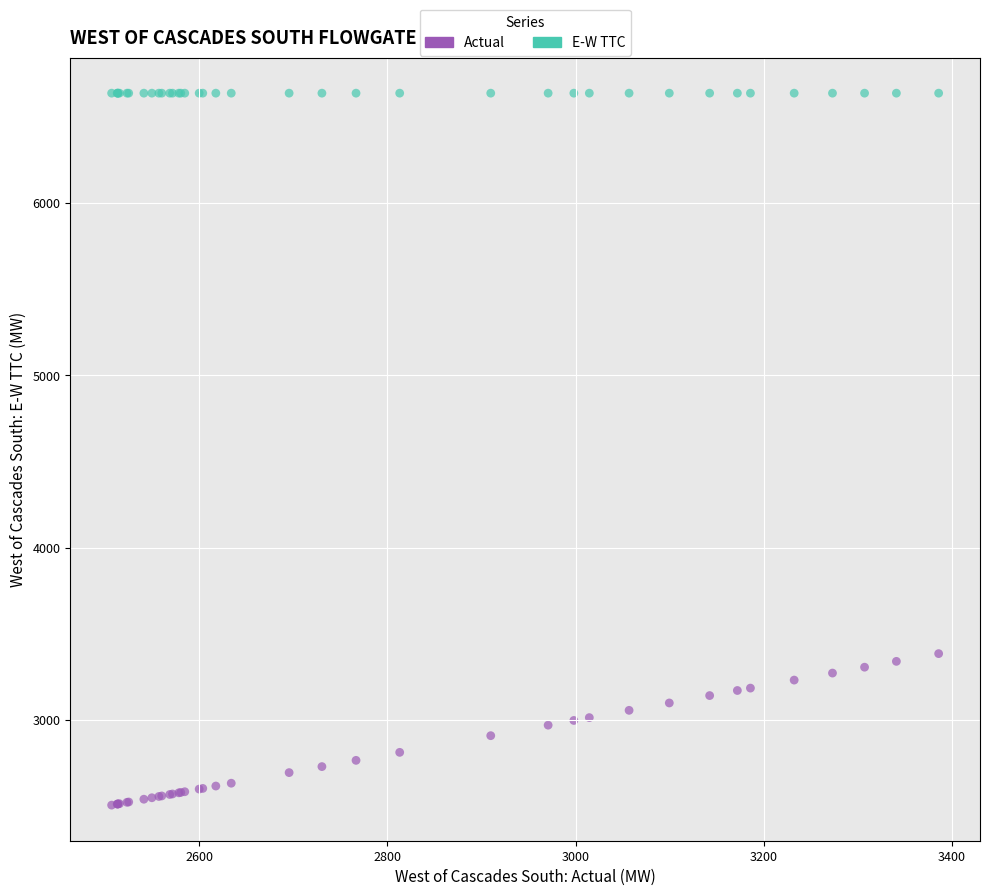

Which series contains the lowest Y value?

Actual